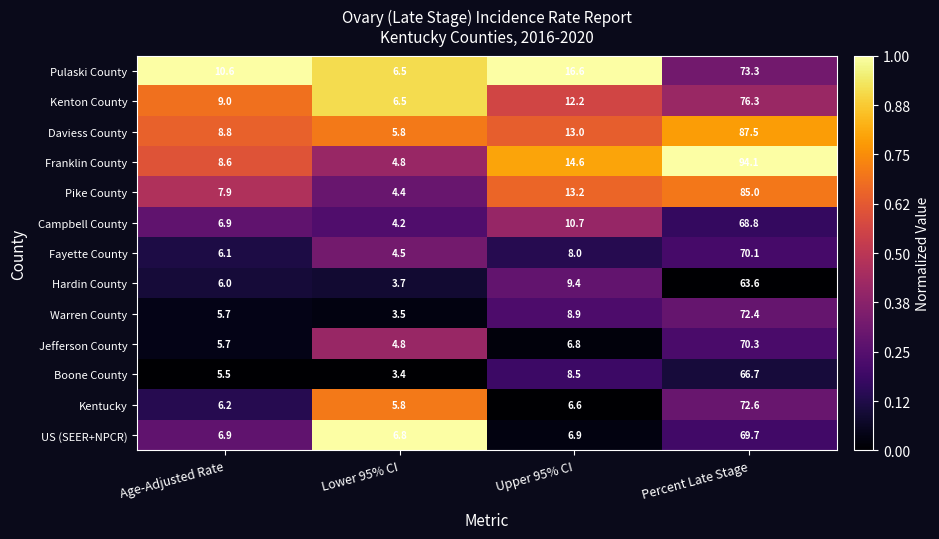

Which series has the largest total across all categories?

Franklin County